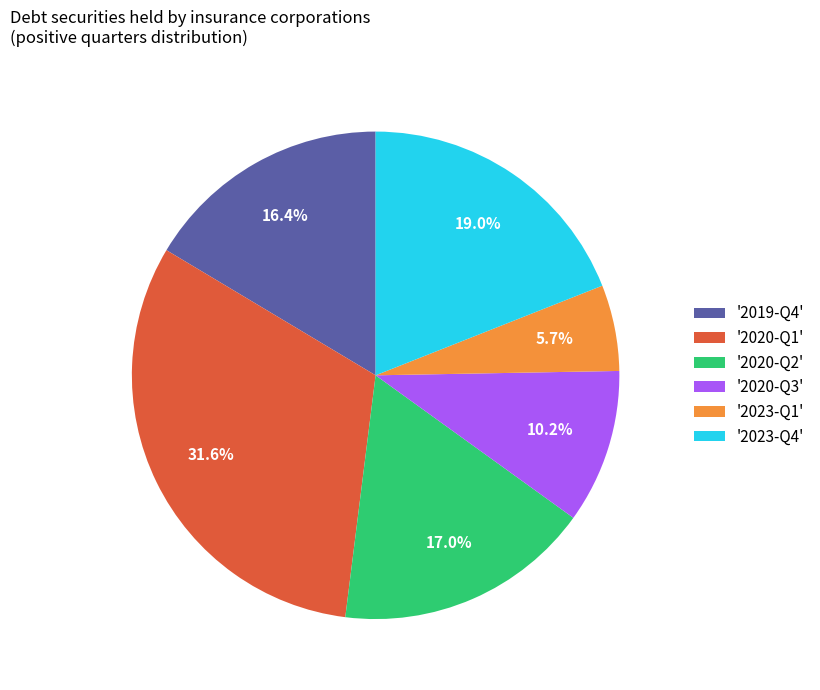

What is the largest slice in the pie chart?

'2020-Q1'